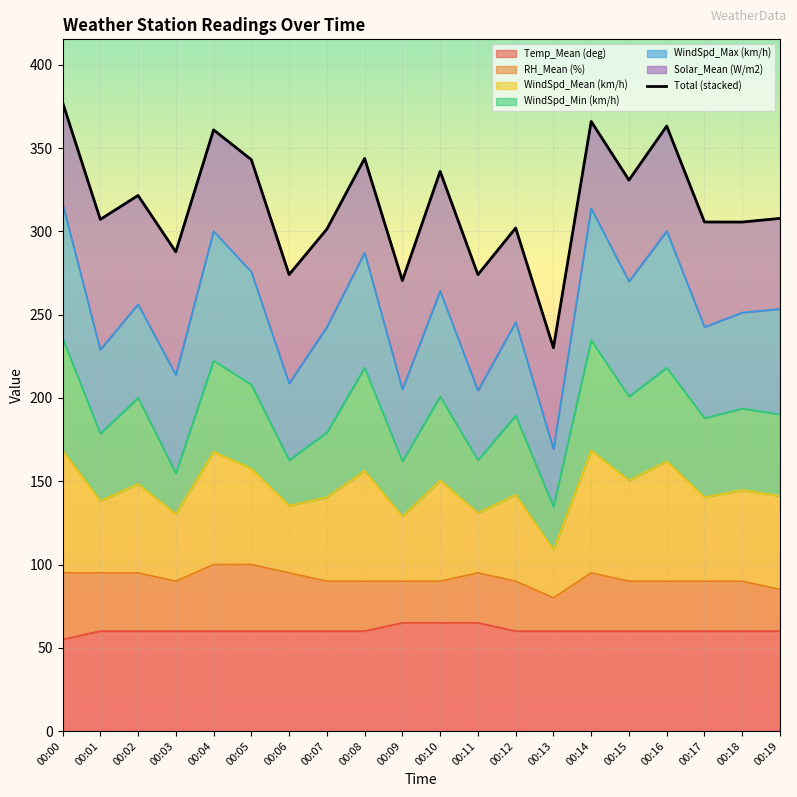

What is the minimum value for Temp_Mean (deg)?

55.0